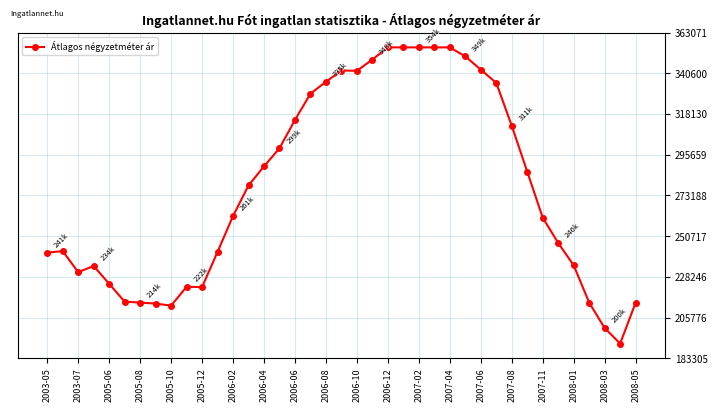

What is the value of the 12th point from the left?

242078